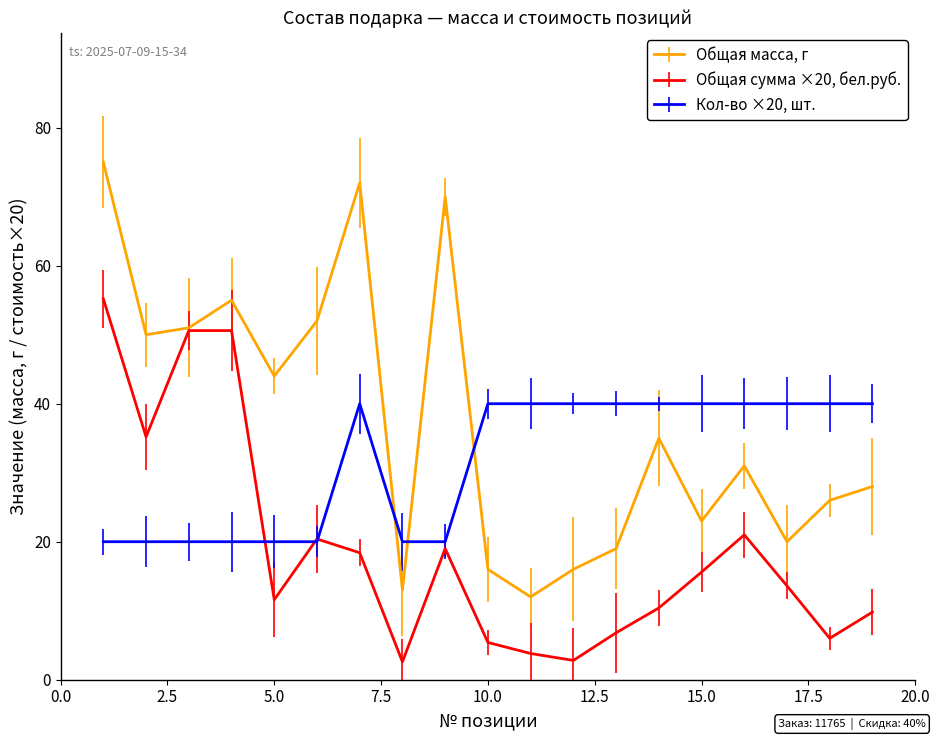

List the series in order of their peak value, highest first.

Общая масса, г, Общая сумма ×20, бел.руб., Кол-во ×20, шт.